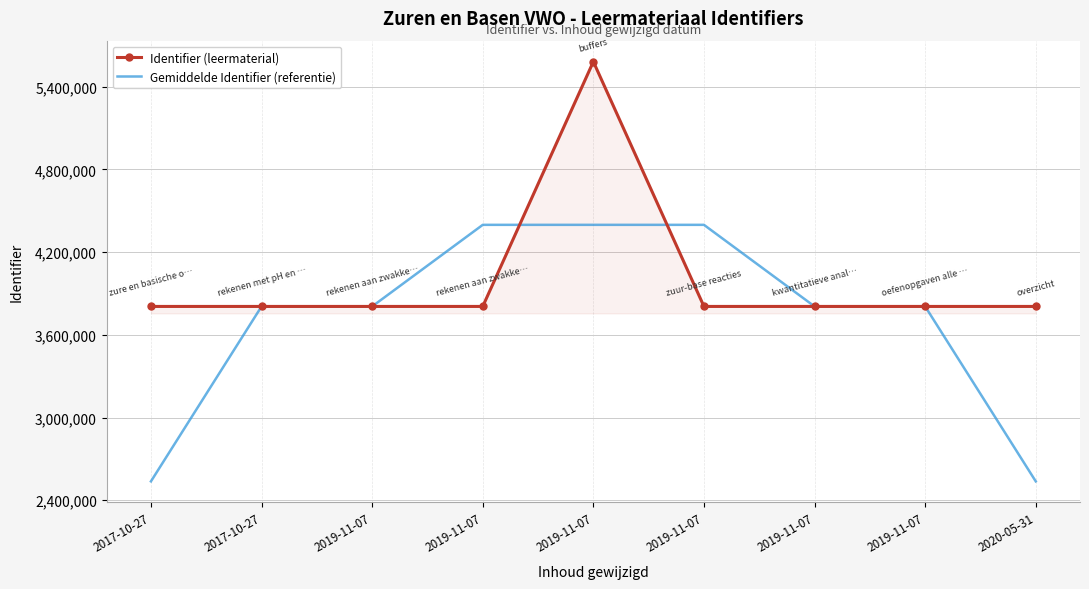

What is the label of the 8th point from the left?

2019-11-07